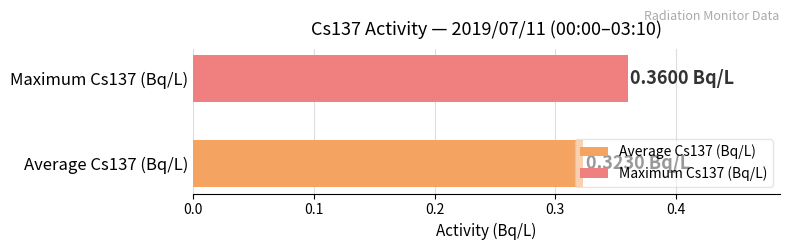

List the series in order of their peak value, lowest first.

Average Cs137 (Bq/L), Maximum Cs137 (Bq/L)